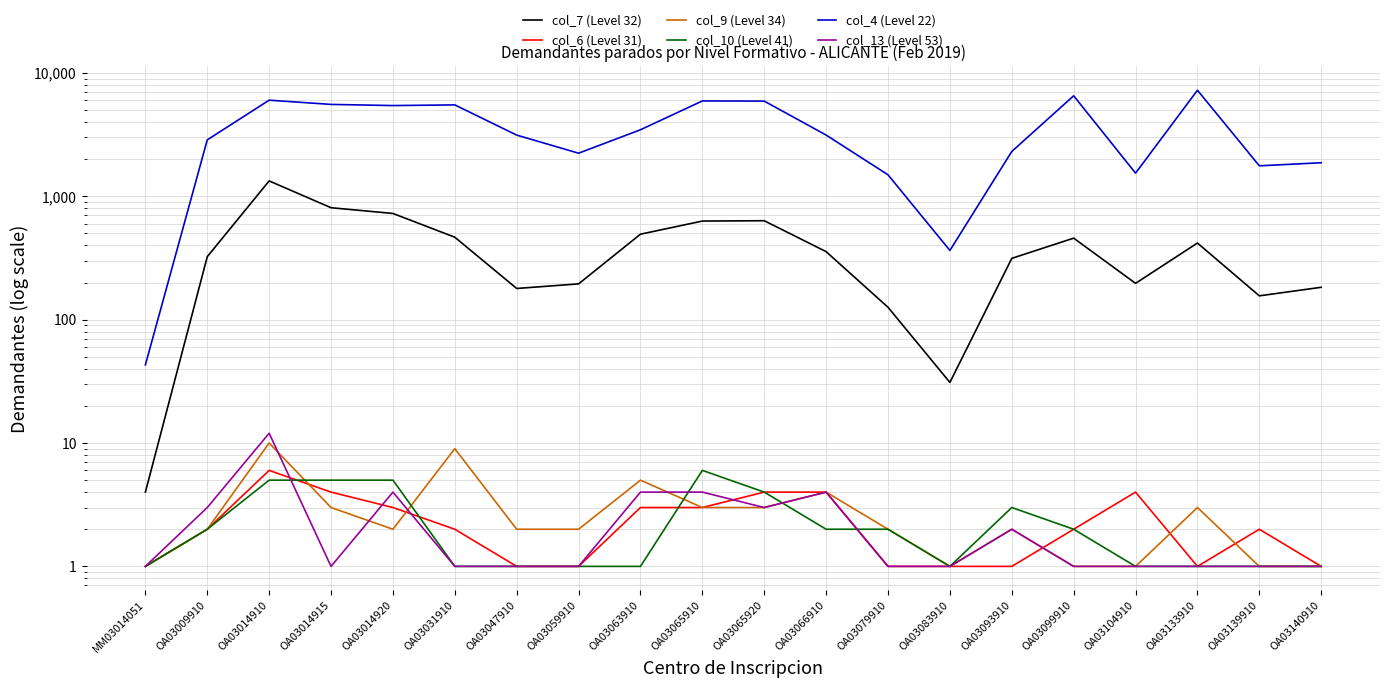

After their last crossing, which series has the higher values: col_9 (Level 34) or col_10 (Level 41)?

col_9 (Level 34)